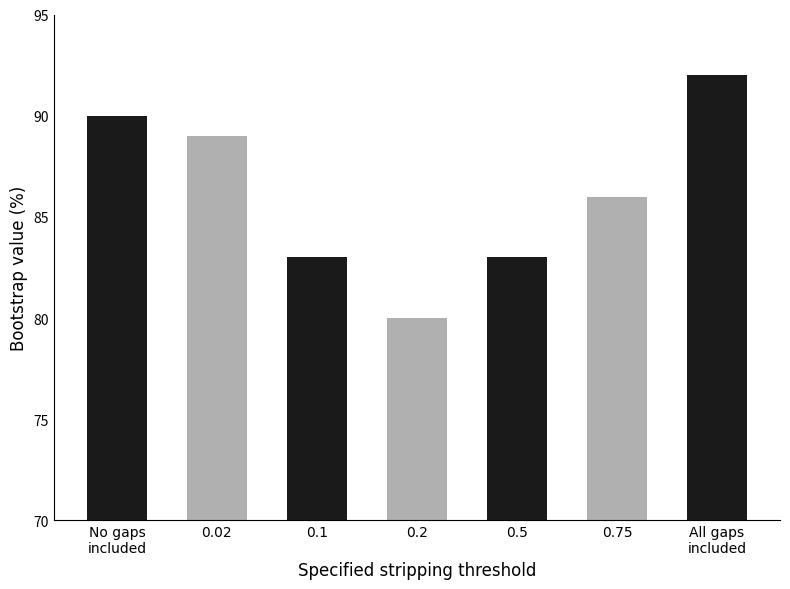

What is the sum of the values at 0.02 and 0.5?

172